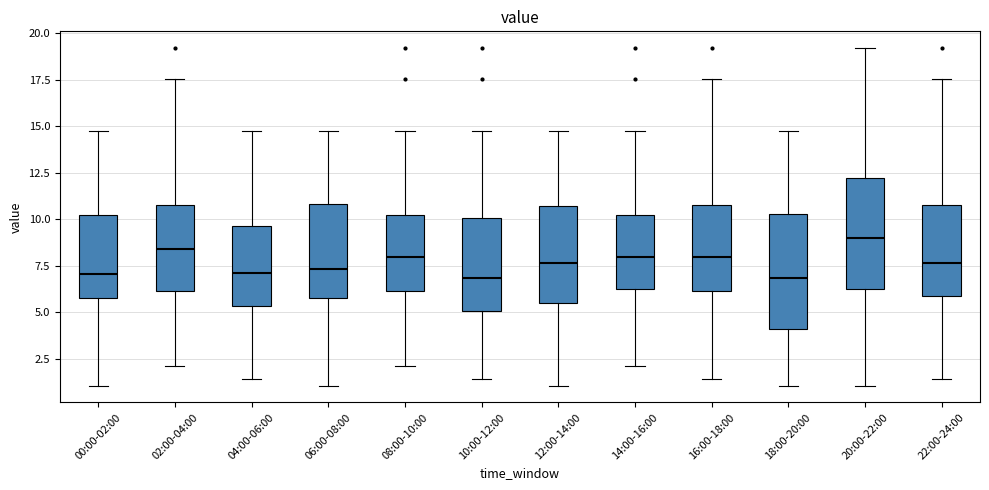

Reading left to right, transcribe this box plot: for each box, give where its median line is, the range the box spans, and where its two whiskers end, as read against the y-axis. The values are not printed on the chart, so give them approximately, as read against the axis.

00:00-02:00: median 7.0, box 6.0 to 10.0, whiskers 1.0 to 14.5
02:00-04:00: median 8.5, box 6.0 to 11.0, whiskers 2.0 to 17.5
04:00-06:00: median 7.0, box 5.5 to 9.5, whiskers 1.5 to 14.5
06:00-08:00: median 7.5, box 6.0 to 11.0, whiskers 1.0 to 14.5
08:00-10:00: median 8.0, box 6.0 to 10.0, whiskers 2.0 to 14.5
10:00-12:00: median 7.0, box 5.0 to 10.0, whiskers 1.5 to 14.5
12:00-14:00: median 7.5, box 5.5 to 10.5, whiskers 1.0 to 14.5
14:00-16:00: median 8.0, box 6.0 to 10.0, whiskers 2.0 to 14.5
16:00-18:00: median 8.0, box 6.0 to 11.0, whiskers 1.5 to 17.5
18:00-20:00: median 7.0, box 4.0 to 10.5, whiskers 1.0 to 14.5
20:00-22:00: median 9.0, box 6.0 to 12.0, whiskers 1.0 to 19.0
22:00-24:00: median 7.5, box 6.0 to 11.0, whiskers 1.5 to 17.5